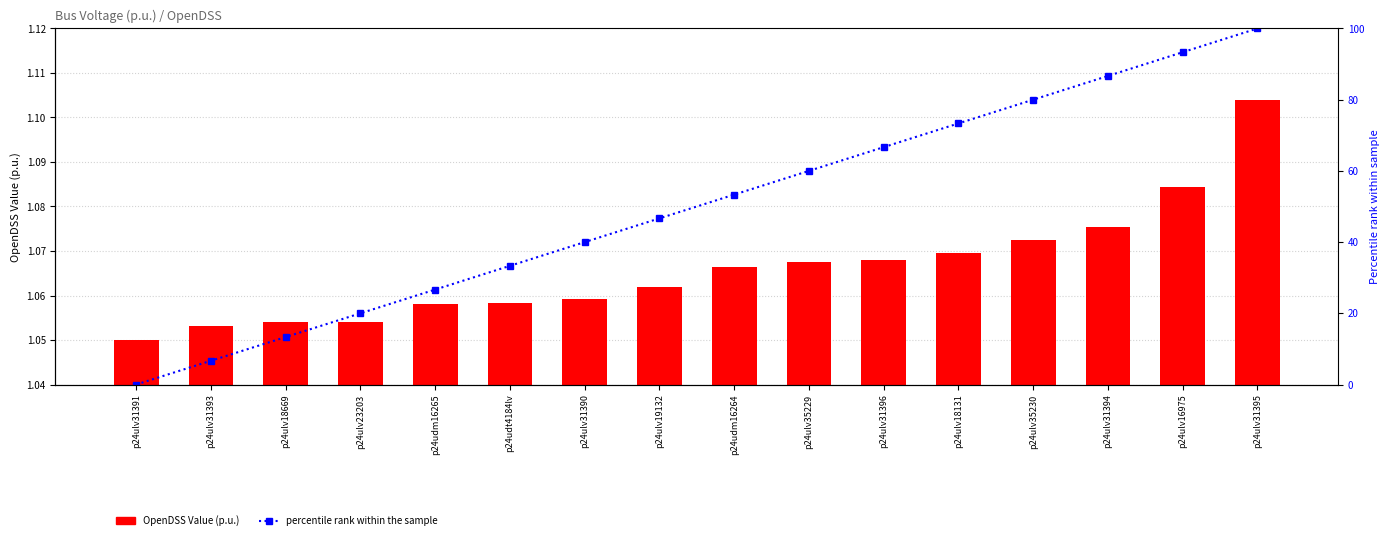

What is the spread (max minus min) of values at p24ulv35229?

58.9